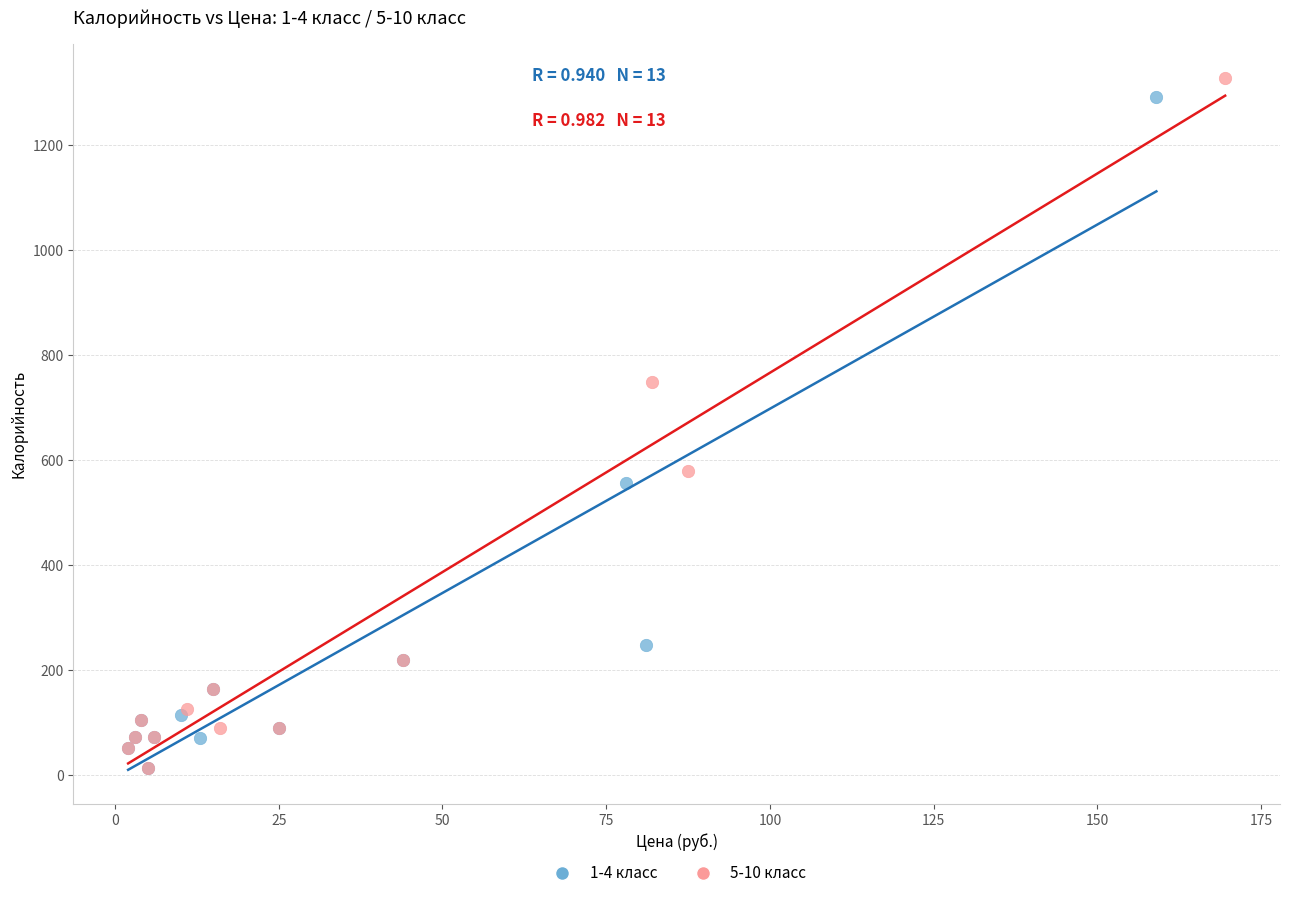

Which series has the widest spread of Y values?

5-10 класс